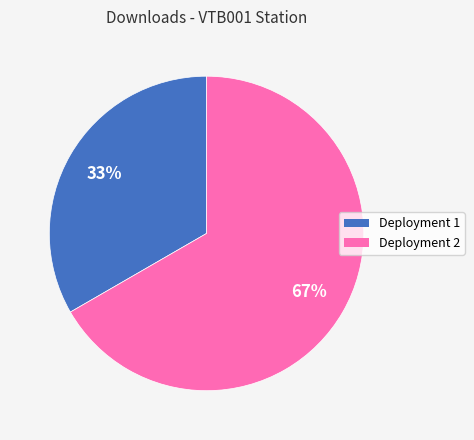

True or false: Deployment 2 accounts for 67% of the total.

True